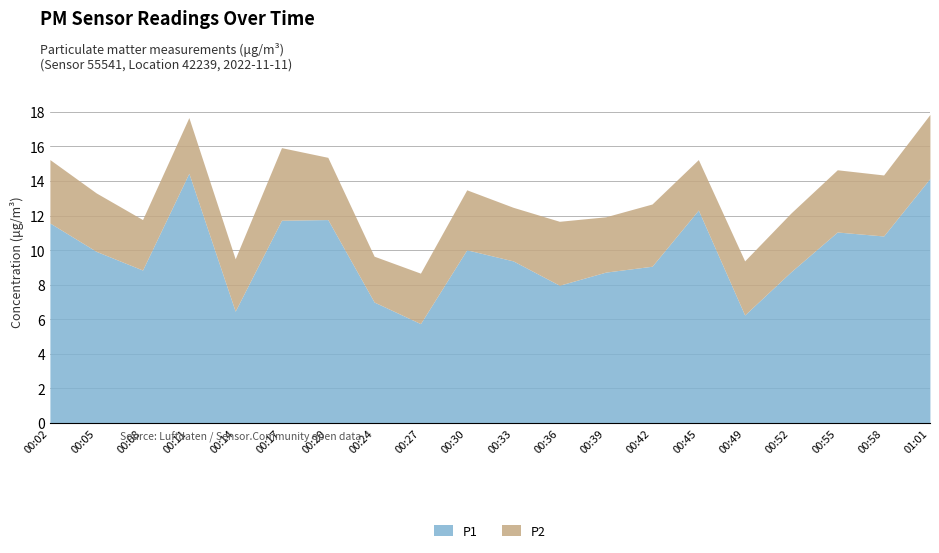

What position from the right is 00:58?

2